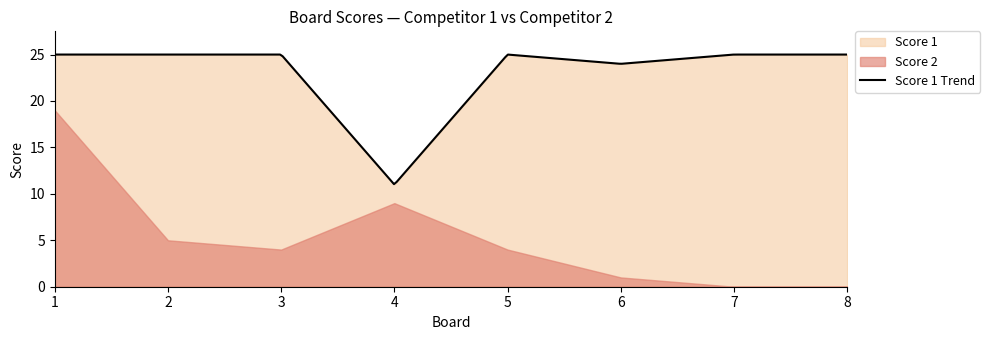

What is the total value across all series at 2?

30